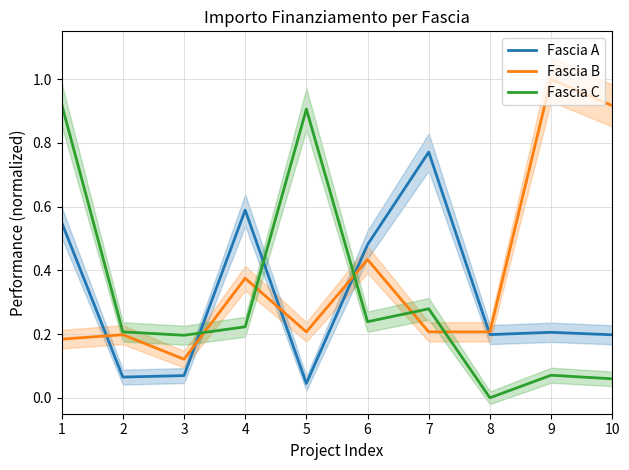

Which series has the widest spread of values?

Fascia C